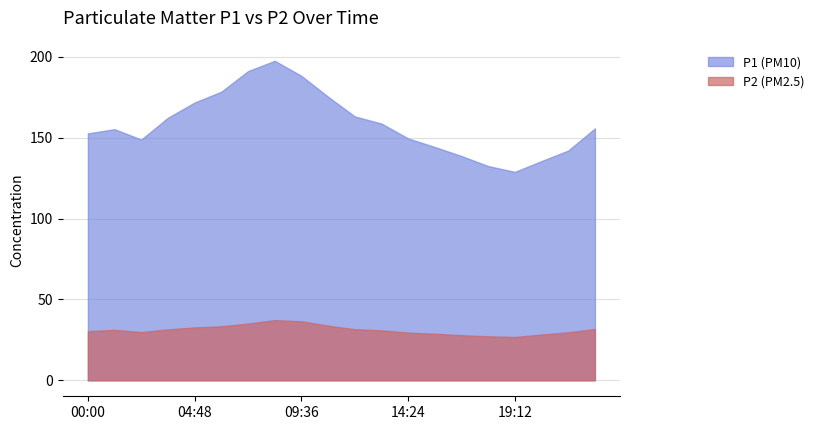

At how many categories does at least one series exceed 126?

20